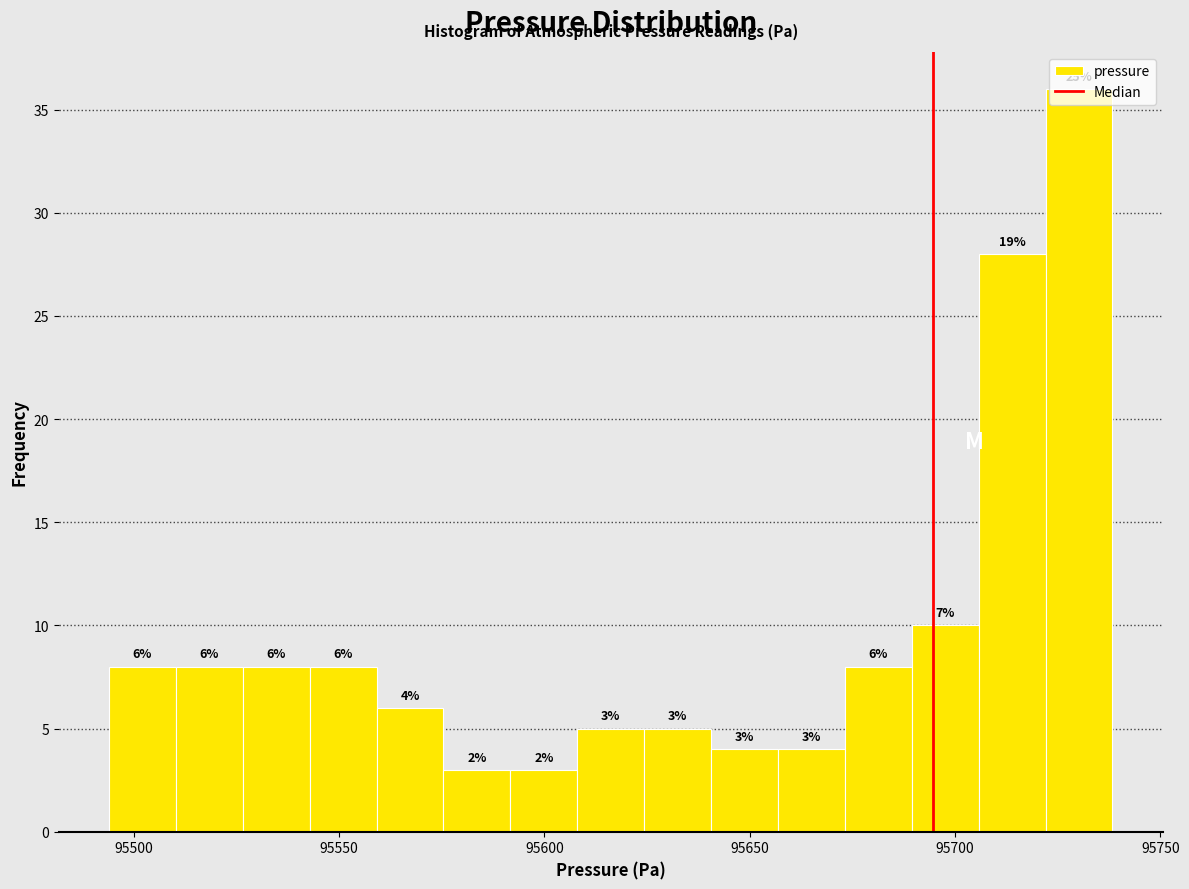

Read against the x-axis, roughly where is the centre of the tallest bar?

95730